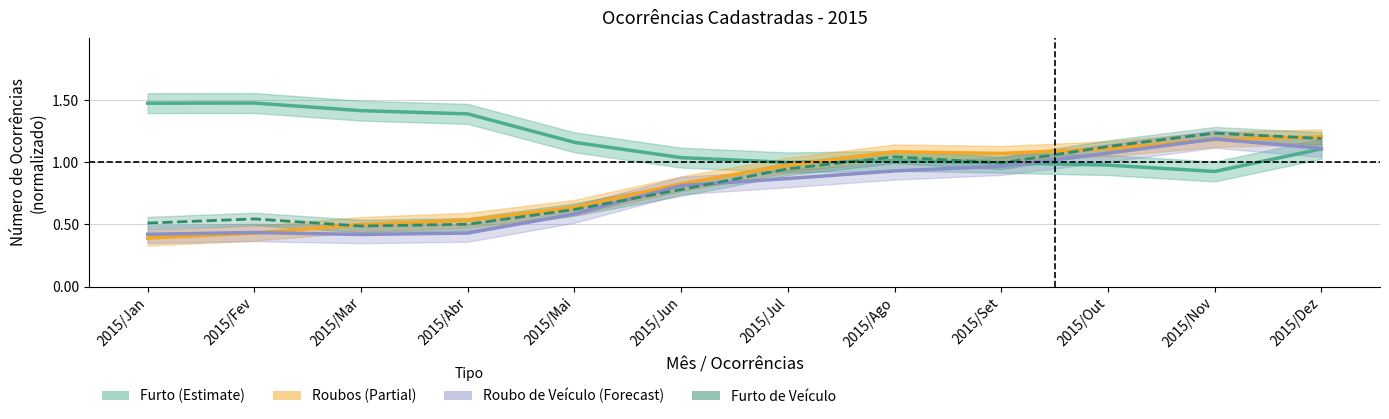

What is the label of the 5th point from the left?

2015/Mai